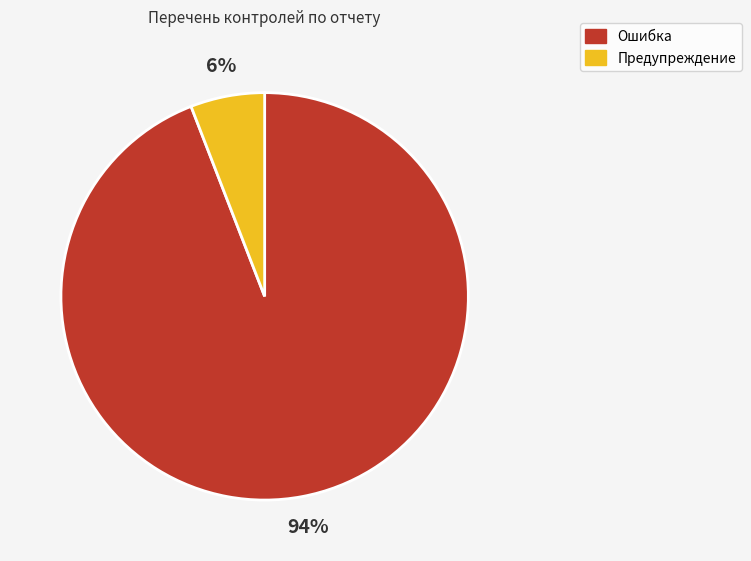

Which category accounts for the majority?

Ошибка